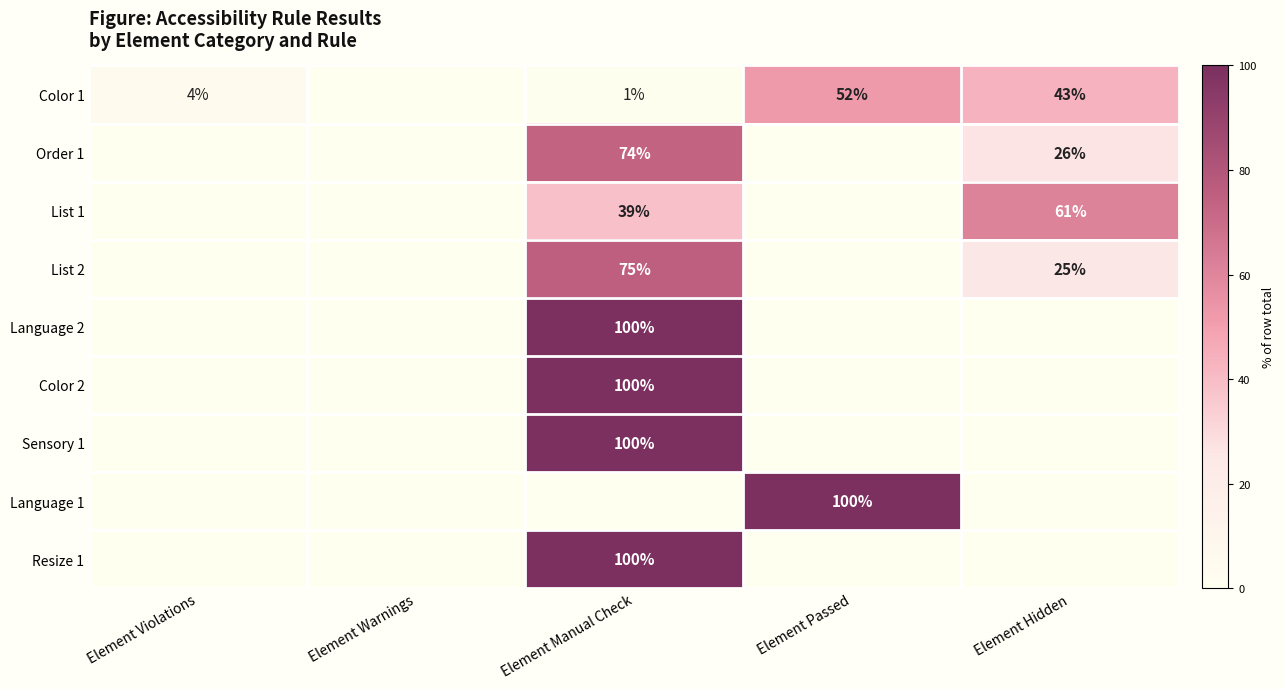

The List 2 series shows 75 at Element Manual Check. True or false?

True